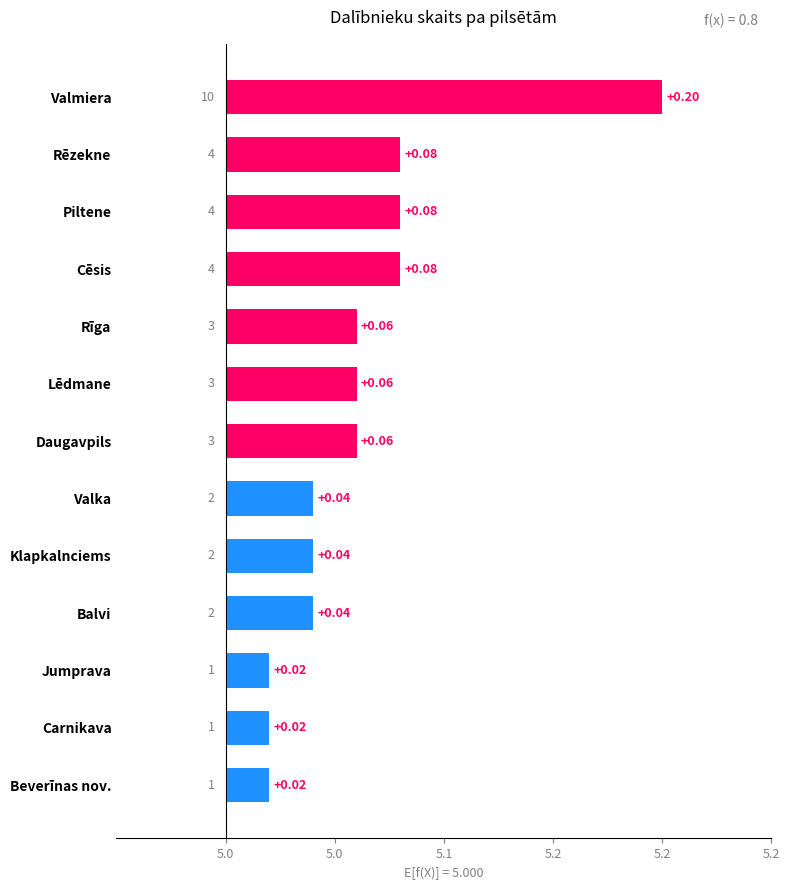

Count the values in the range 0 to 1.

13